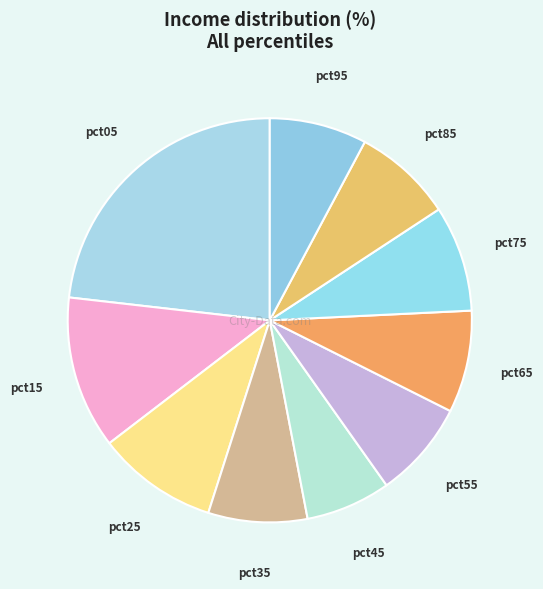

Does any single category account for the majority?

No